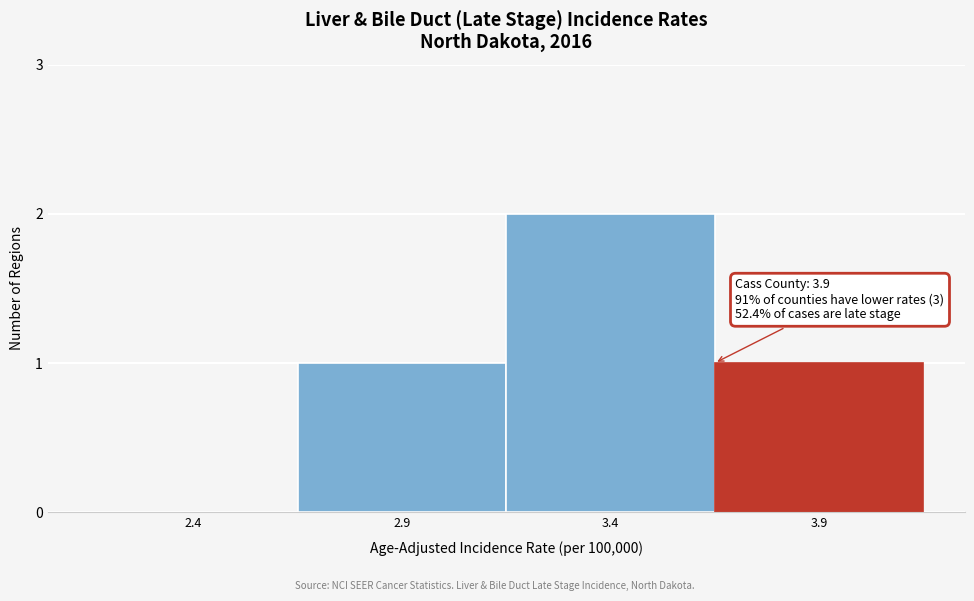

Reading left to right, transcribe all the data shown in this chart.

2.4=0	2.9=1	3.4=2	3.9=1